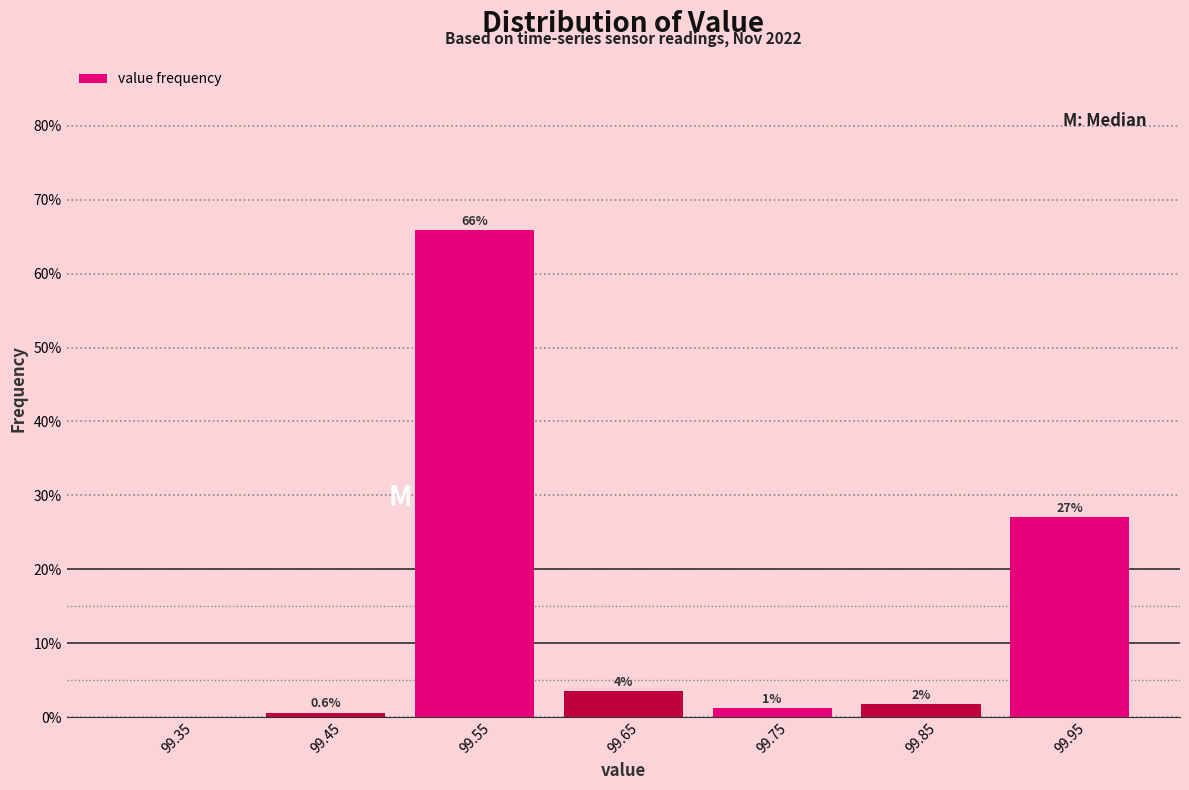

Which range on the x-axis has the tallest bar?

99.5 to 99.6